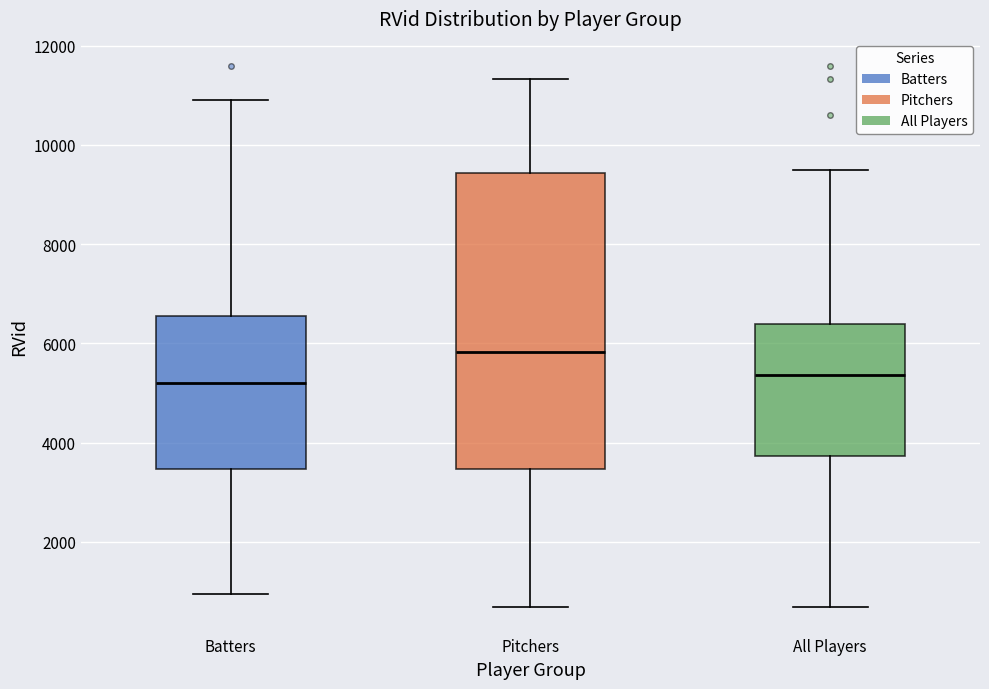

Reading left to right, read every box against the y-axis: the position of its median line, the range the box covers, and the ends of its whiskers. The values are not printed on the chart, so give them approximately, as read against the axis.

Batters: median 5200, box 3400 to 6600, whiskers 1000 to 11000
Pitchers: median 5800, box 3400 to 9400, whiskers 600 to 11400
All Players: median 5400, box 3800 to 6400, whiskers 600 to 9400